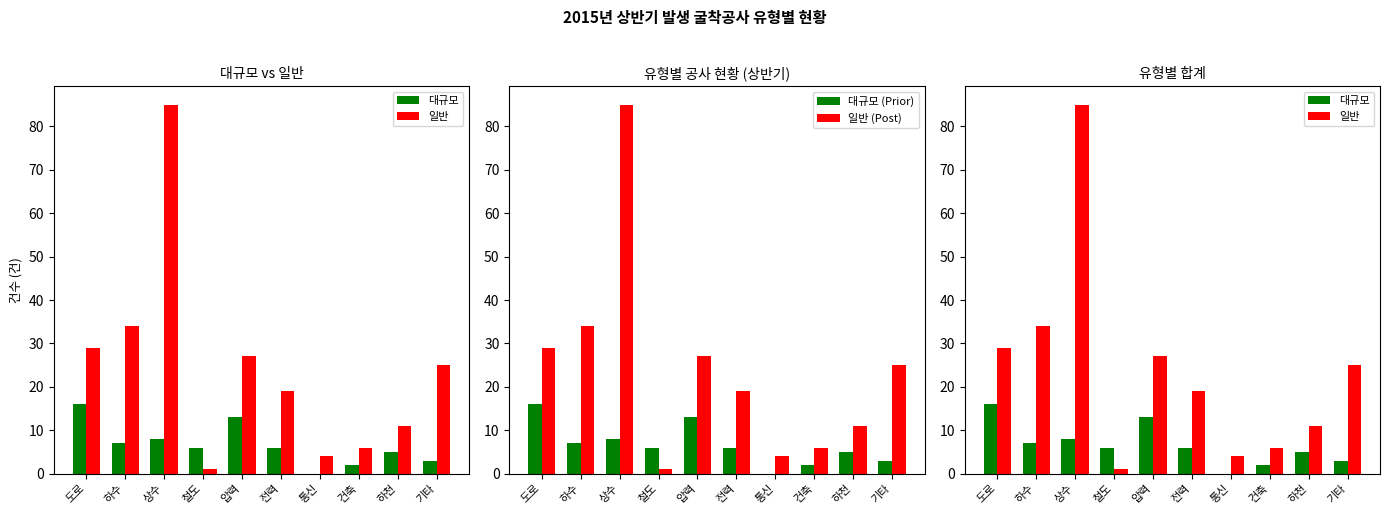

Is it true that 일반 equals 5 at 전력?

False